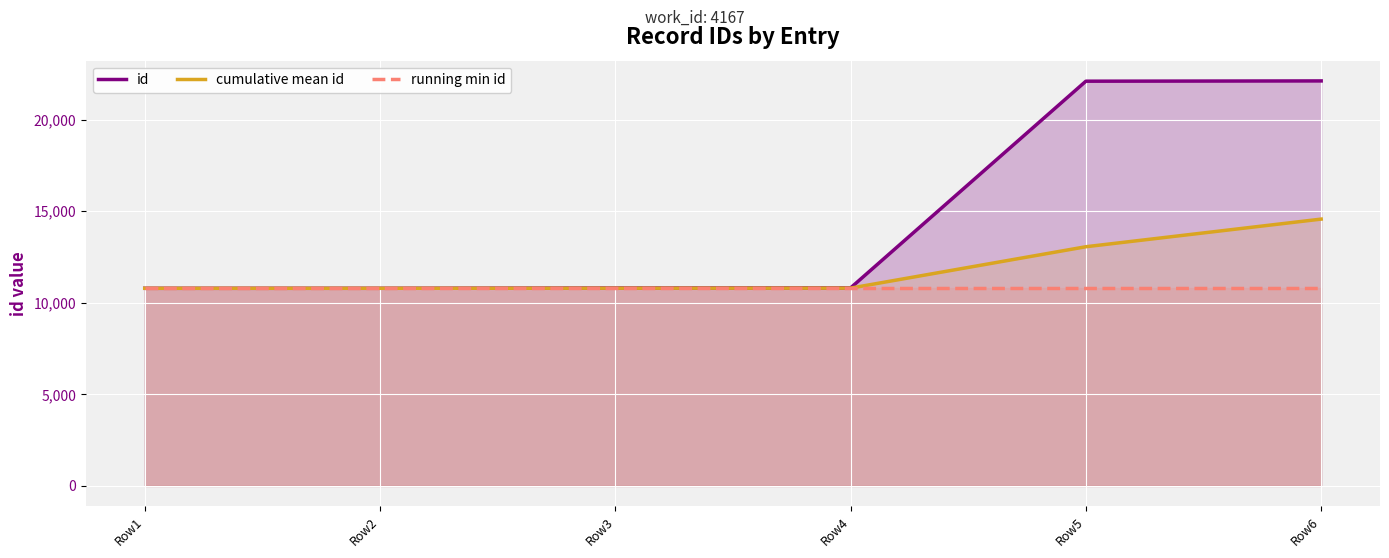

How many data points in id are above 10813?

2